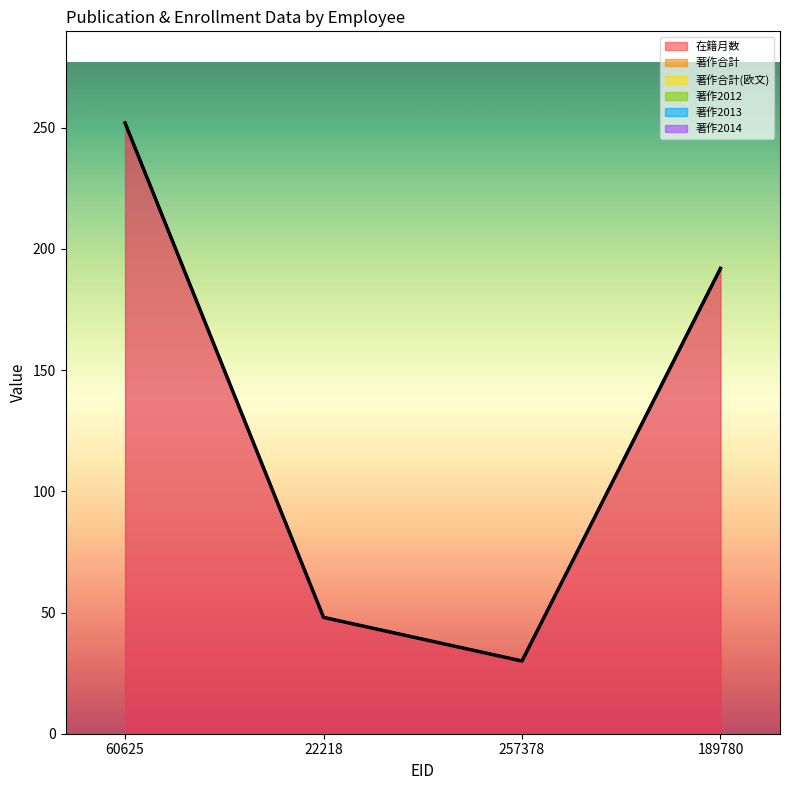

Which series has the largest range (max minus min)?

在籍月数